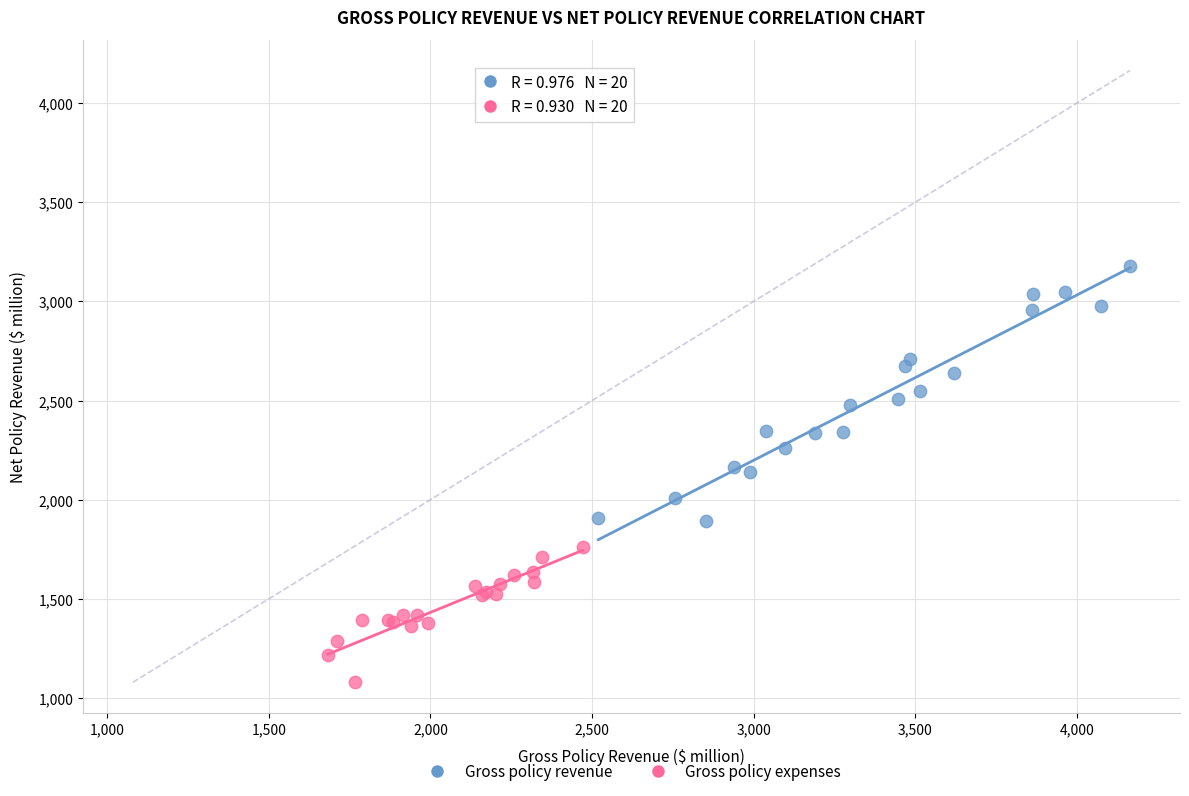

Which series contains the highest Y value?

Gross policy revenue